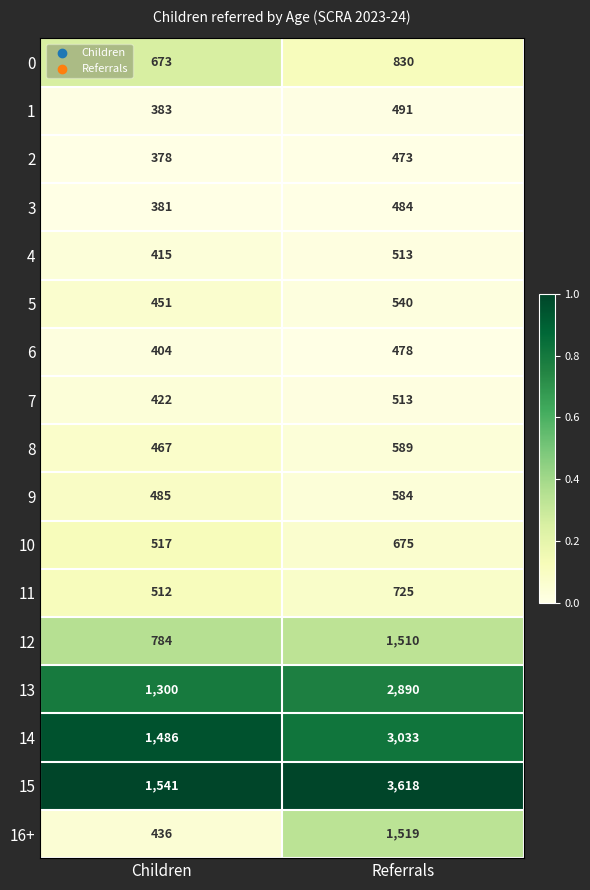

Which category has the highest value in the 6 series?

Referrals